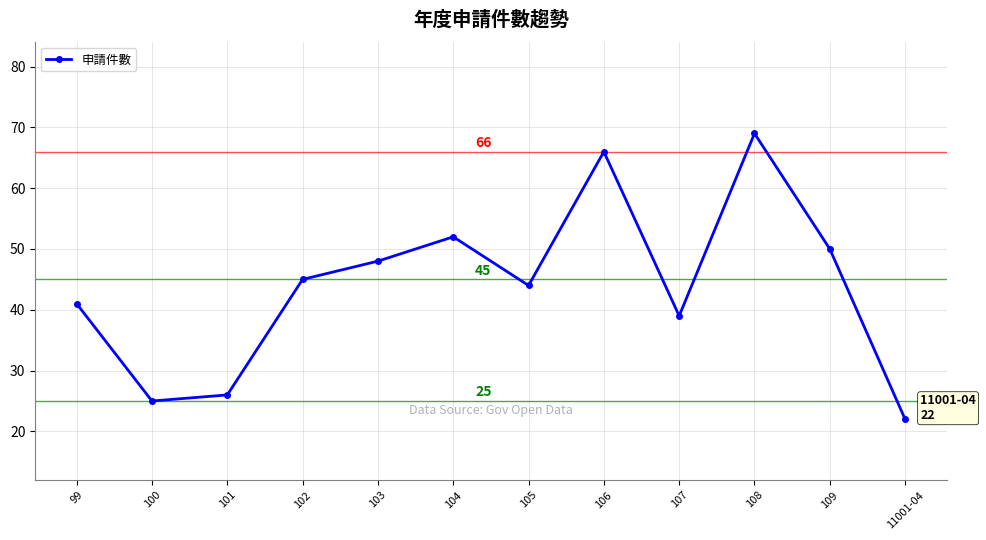

How many points are higher than both their immediate neighbors (excluding endpoints)?

3